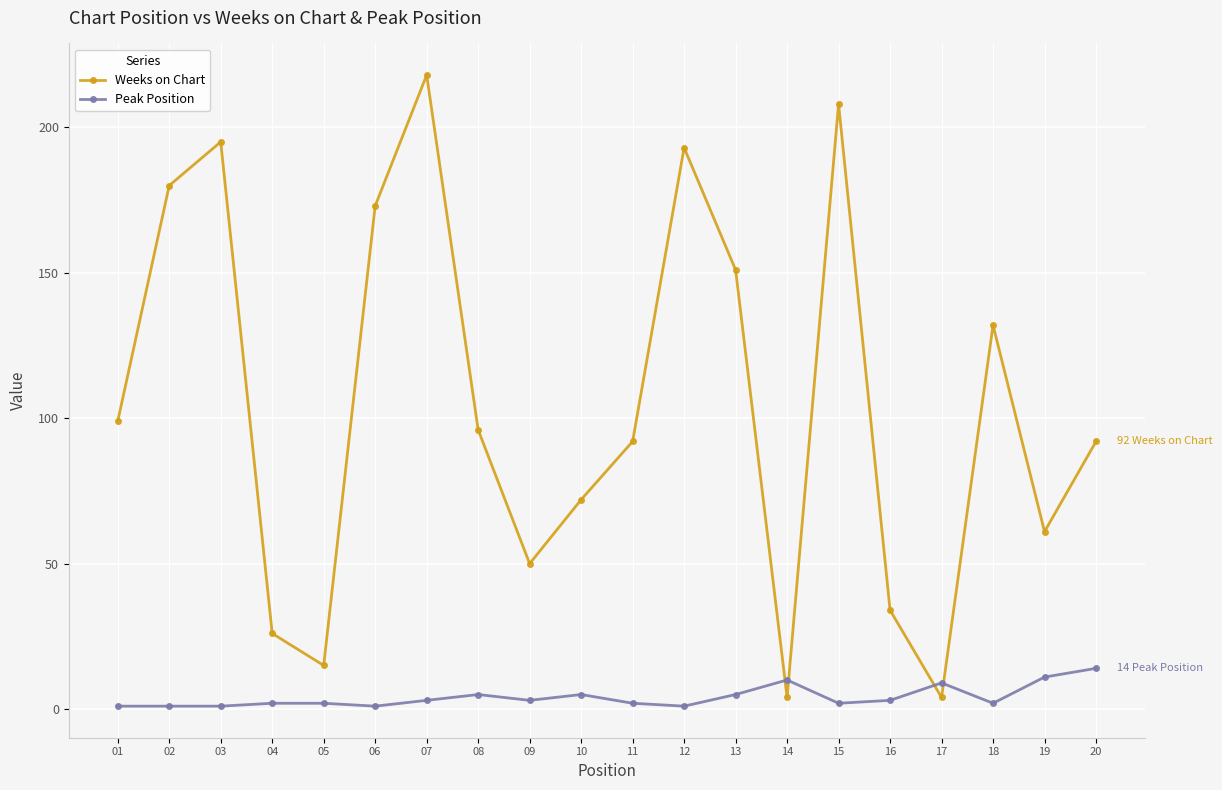

True or false: Weeks on Chart has more than 1 interior local peaks.

True